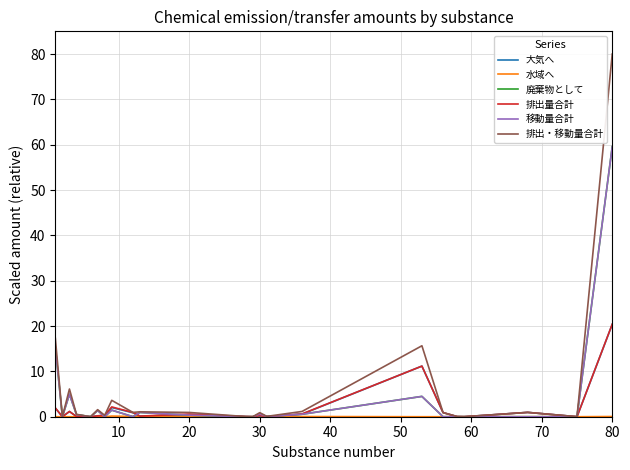

Which series has the largest range (max minus min)?

排出・移動量合計